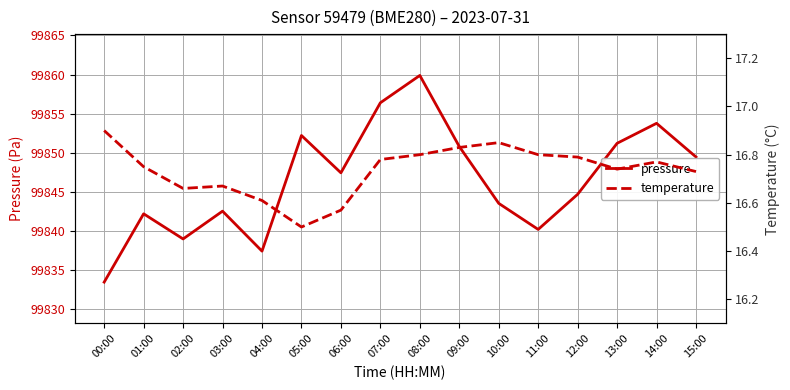

Which has a higher value, 08:00 or 11:00?

08:00